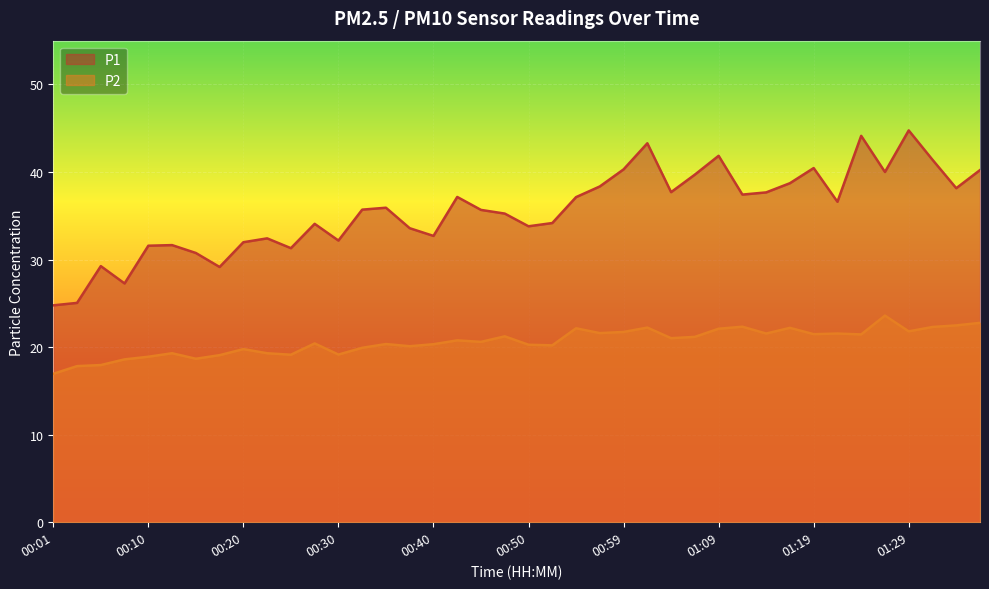

What is the sum of the P2 values at 00:20 and 00:18?

38.8